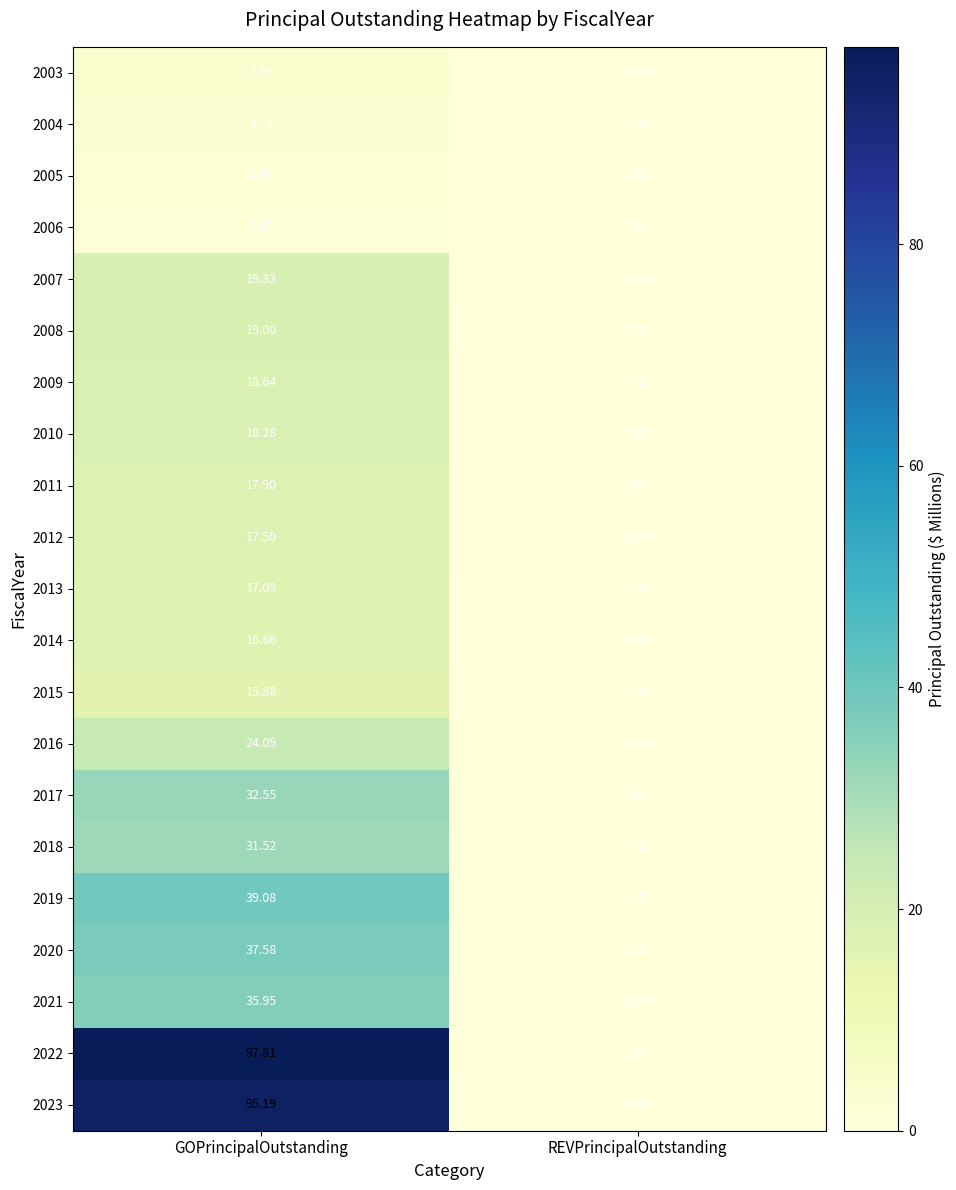

Where is 2006 nearest to the value 0?

REVPrincipalOutstanding